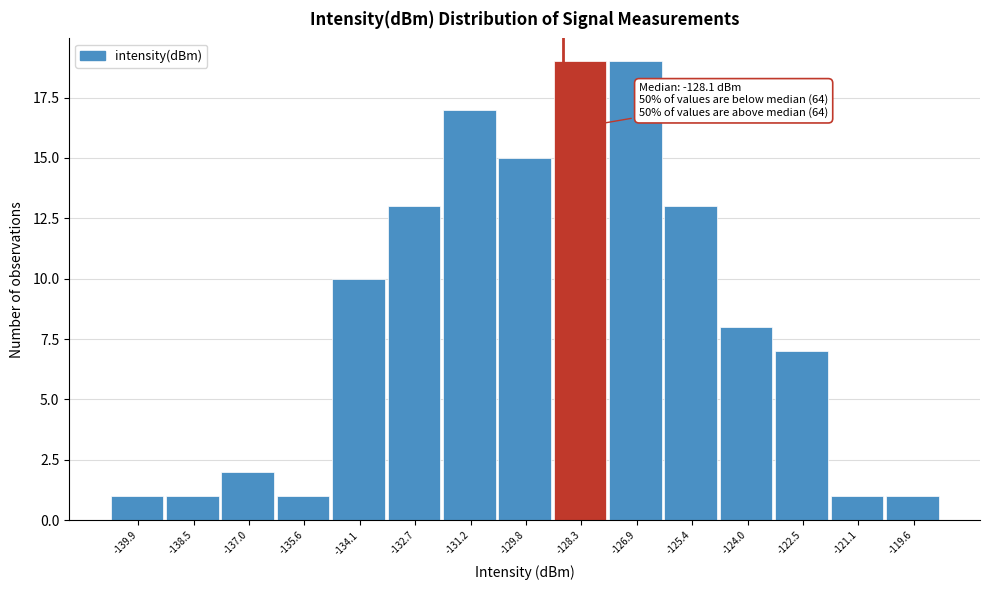

Reading left to right, transcribe all the data shown in this chart.

1	1	2	1	10	13	17	15	19	19	13	8	7	1	1